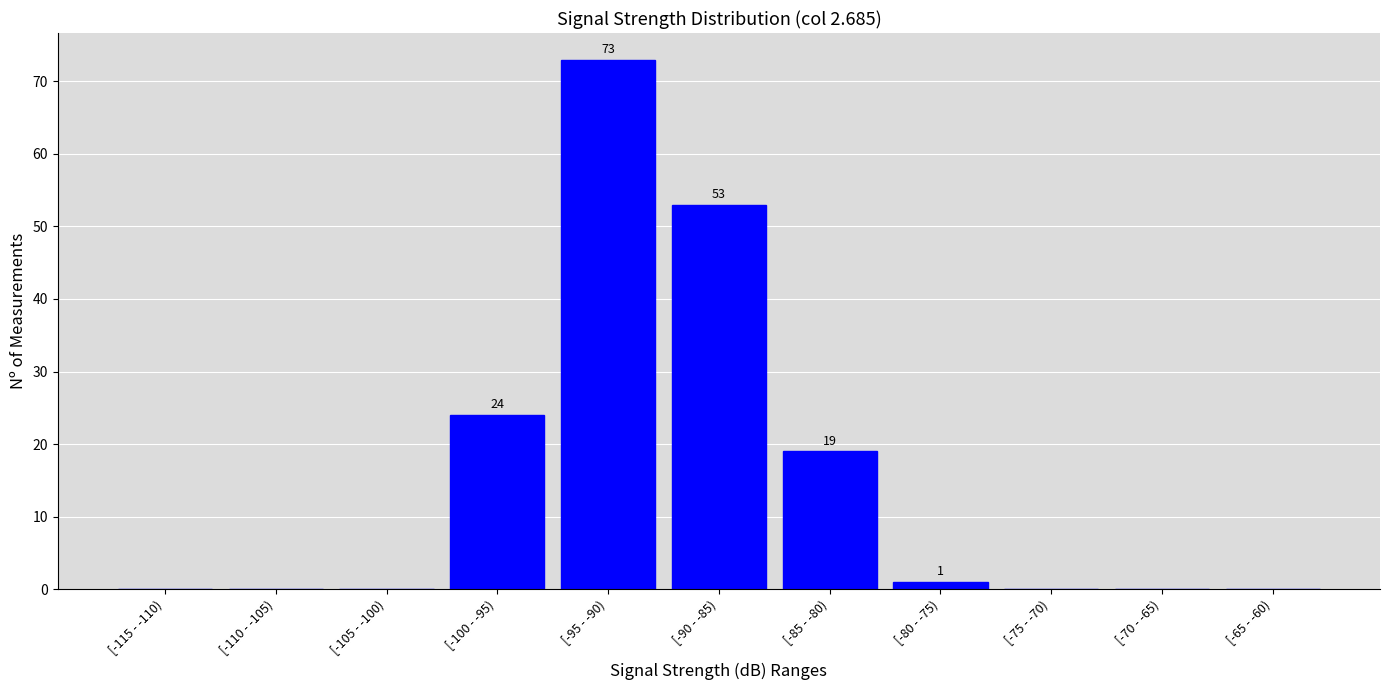

Reading left to right, extract all data points from this chart.

[-115 - -110)=0	[-110 - -105)=0	[-105 - -100)=0	[-100 - -95)=24	[-95 - -90)=73	[-90 - -85)=53	[-85 - -80)=19	[-80 - -75)=1	[-75 - -70)=0	[-70 - -65)=0	[-65 - -60)=0